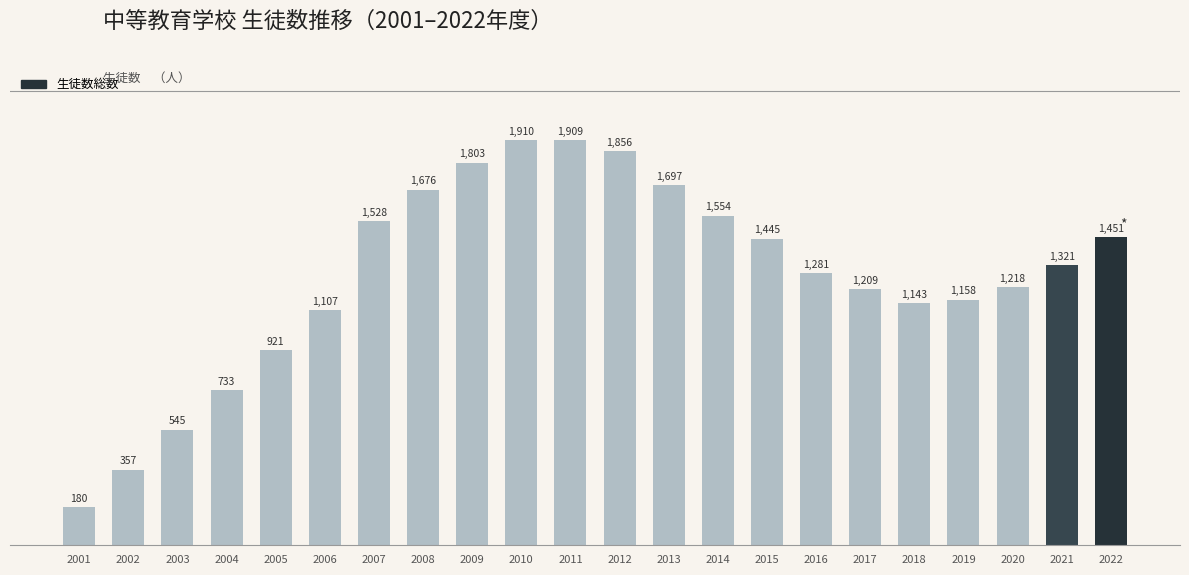

Is it true that the value at 2021 is 1321?

True